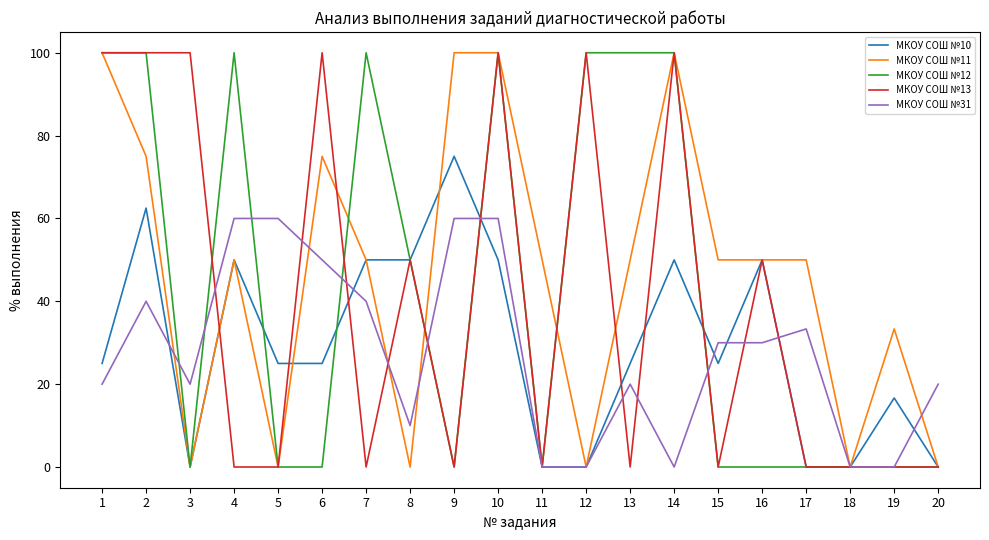

What is the total value across all series at 14?

350.0